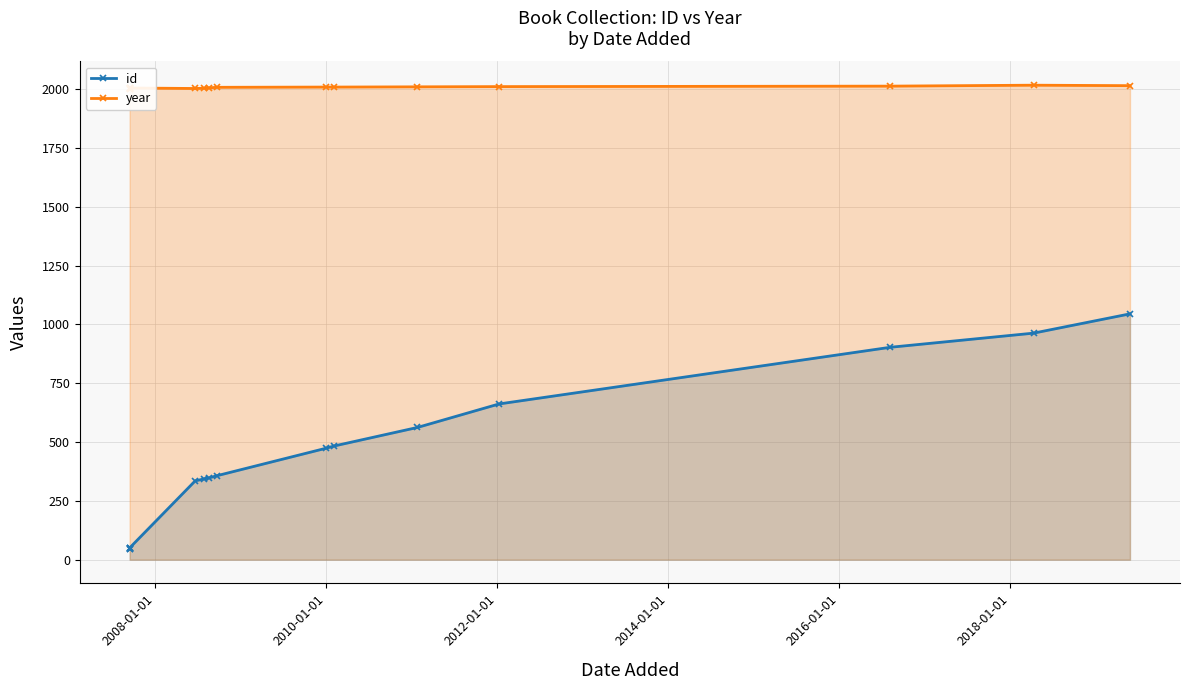

Rank the series by their maximum value, from highest to lowest.

year, id